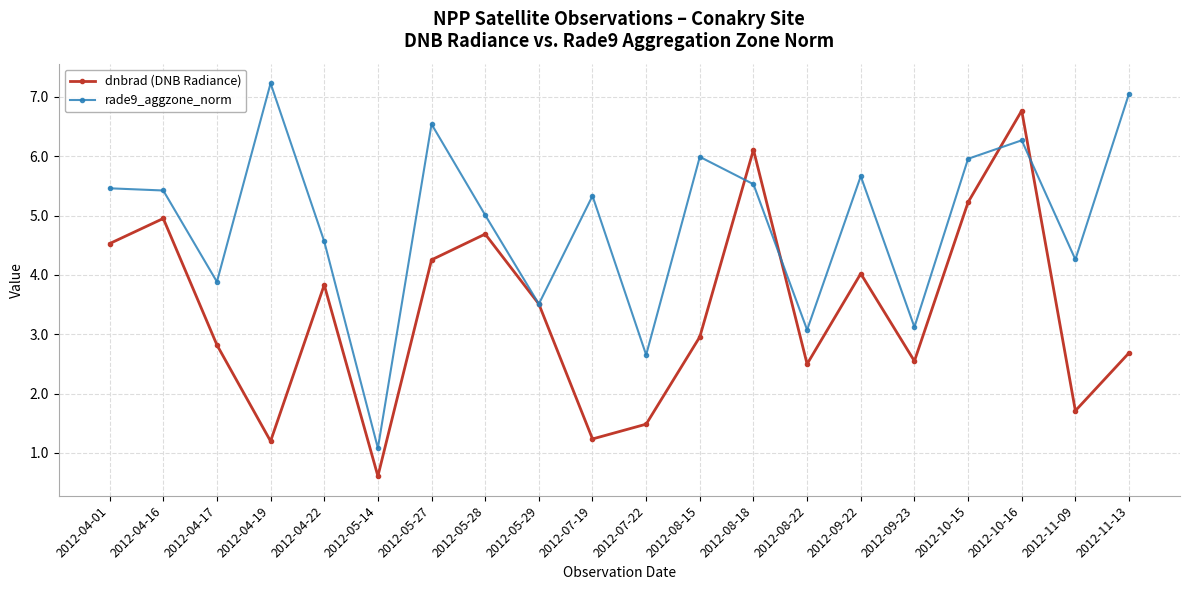

What is the difference between the maximum and minimum values in the dnbrad (DNB Radiance) series?

6.2